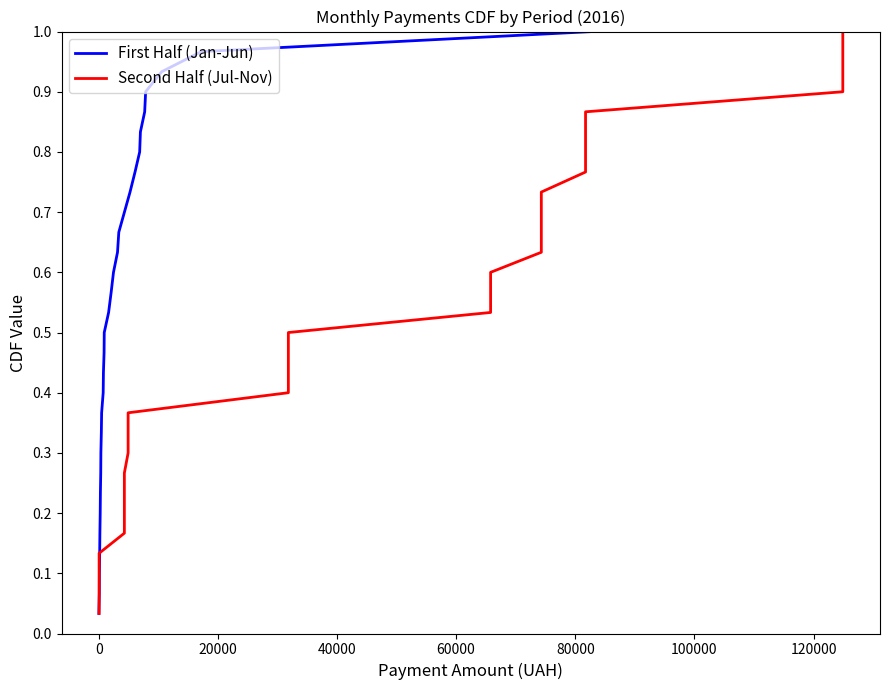

True or false: First Half (Jan-Jun) has more than 2 points higher than both neighbors.

False